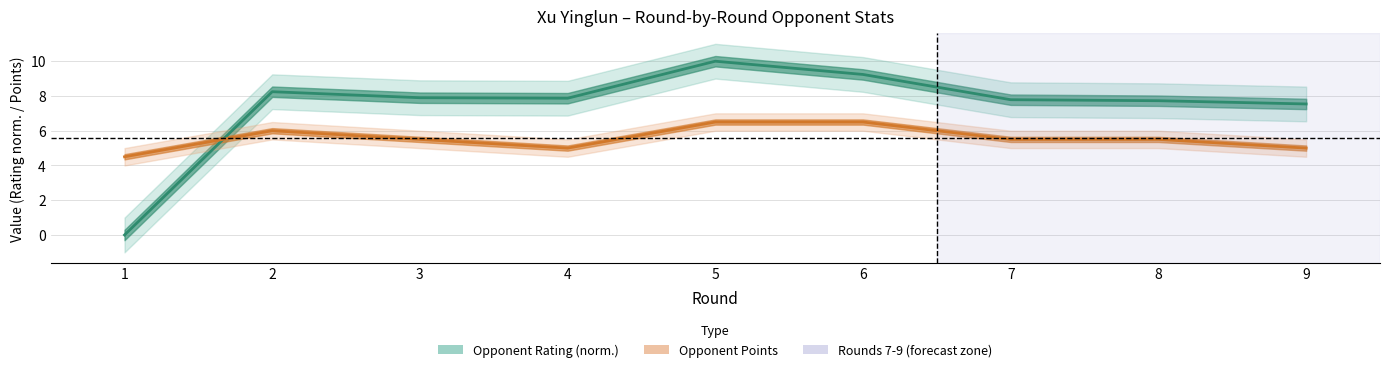

Reading right to left, transcribe all the data shown in this chart.

Opponent Rating (norm.): 7.5	7.7	7.8	9.2	10.0	7.9	7.9	8.2	0.0
Opponent Points: 5.0	5.5	5.5	6.5	6.5	5.0	5.5	6.0	4.5